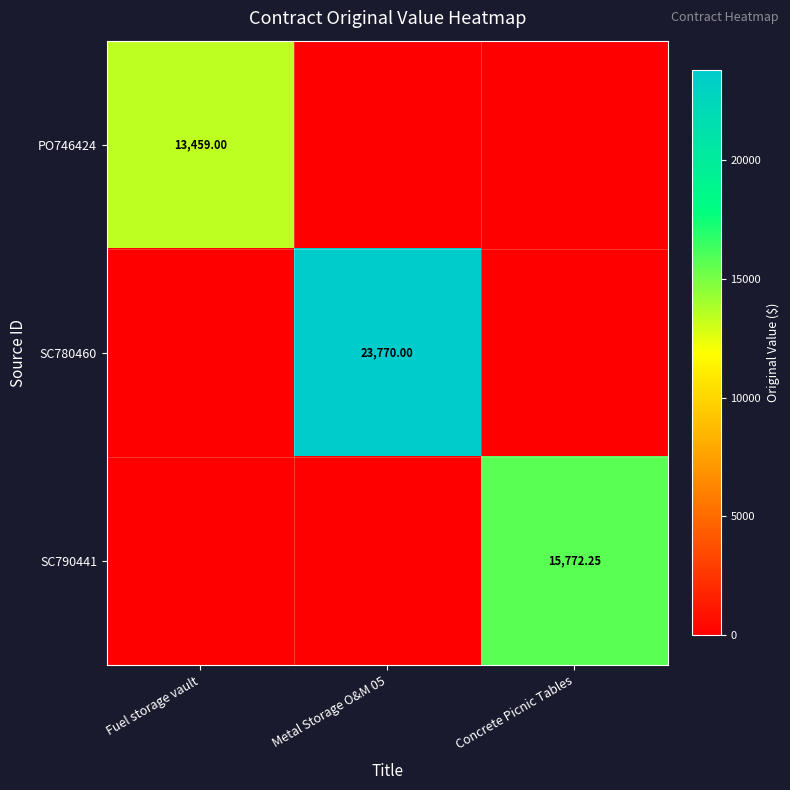

Which series changed the most between Fuel storage vault and Concrete Picnic Tables?

SC790441